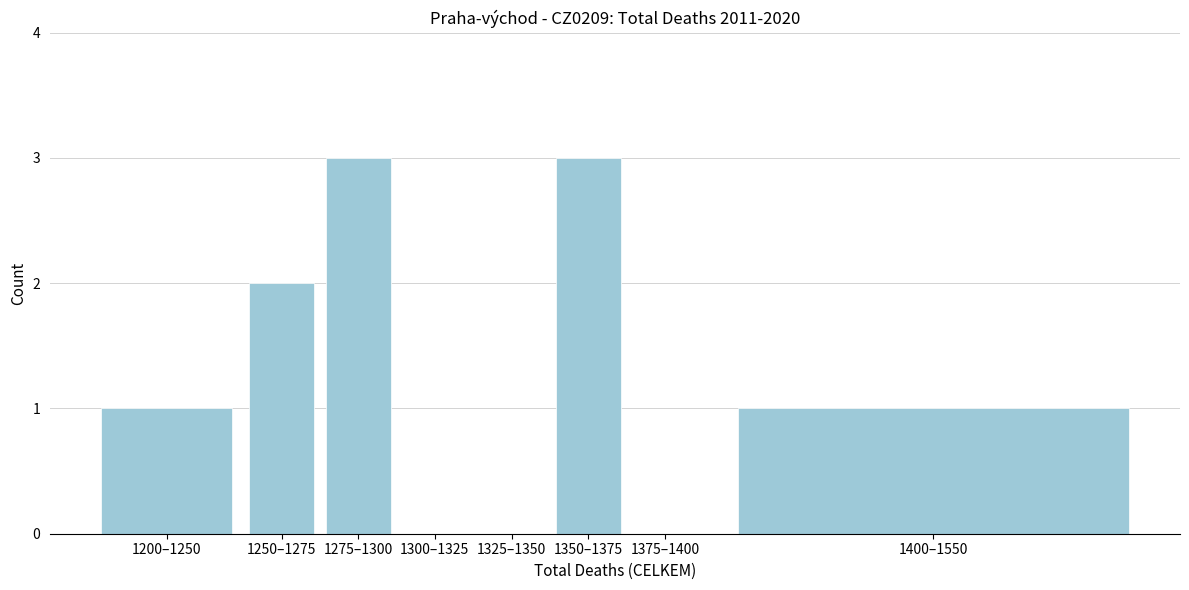

Reading left to right, transcribe all the data shown in this chart.

1200–1250=1	1250–1275=2	1275–1300=3	1300–1325=0	1325–1350=0	1350–1375=3	1375–1400=0	1400–1550=1